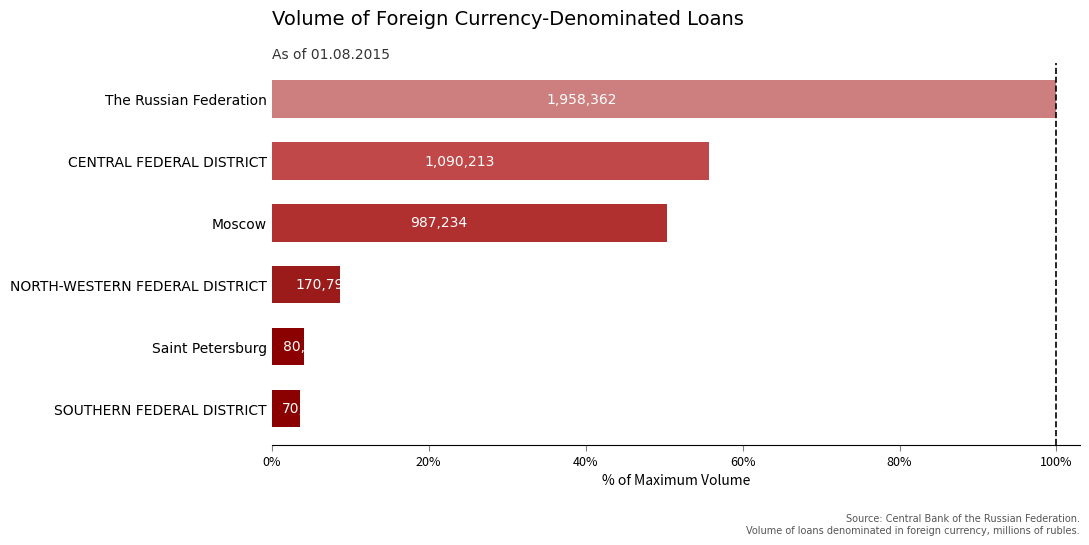

Are the bars grouped side by side (vs. stacked)?

No